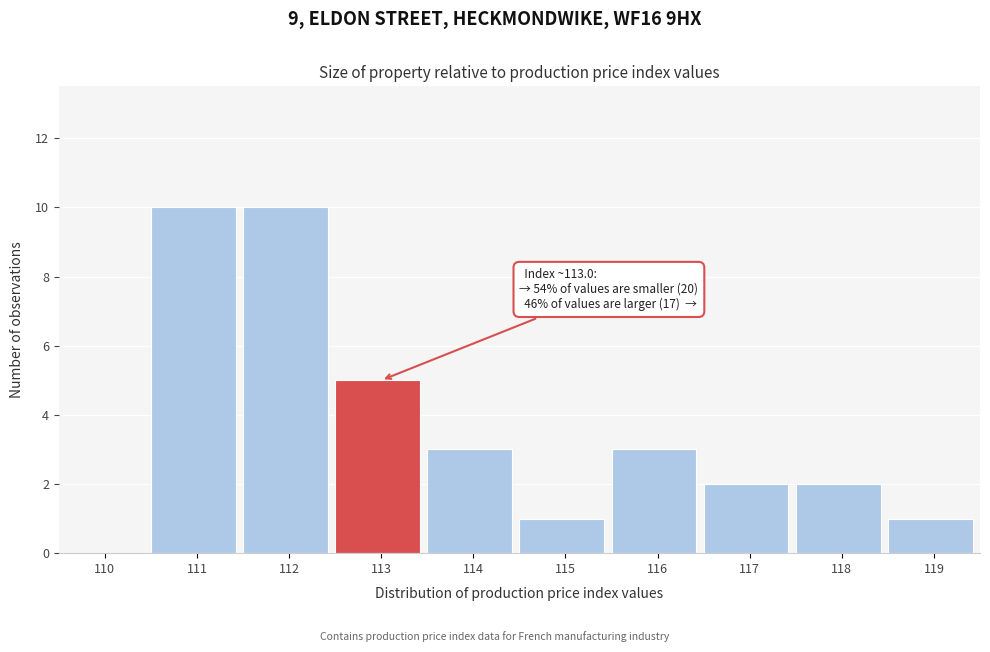

Reading left to right, list all the values displayed in this chart.

110=0	111=10	112=10	113=5	114=3	115=1	116=3	117=2	118=2	119=1